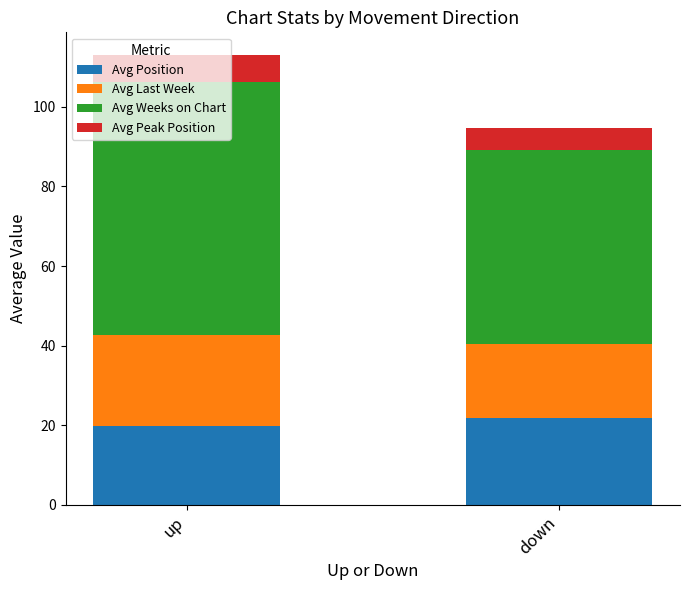

What is the lowest value of the Avg Position series?

19.8